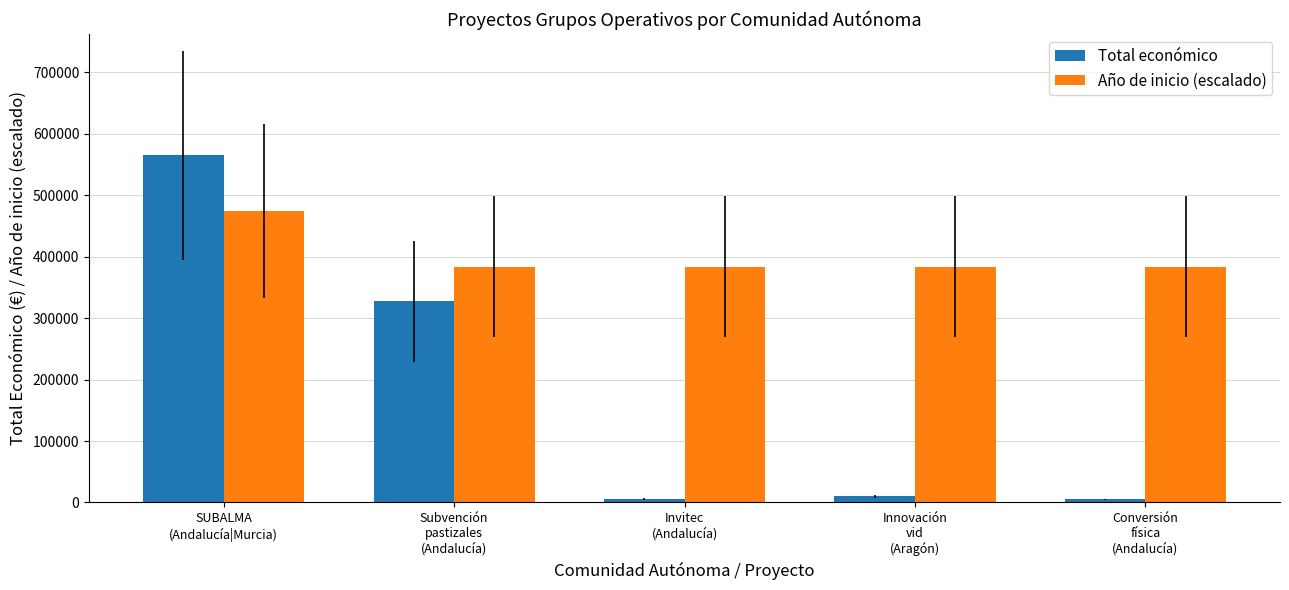

The value of Año de inicio (escalado) at Invitec
(Andalucía) is 384035.4. True or false?

True